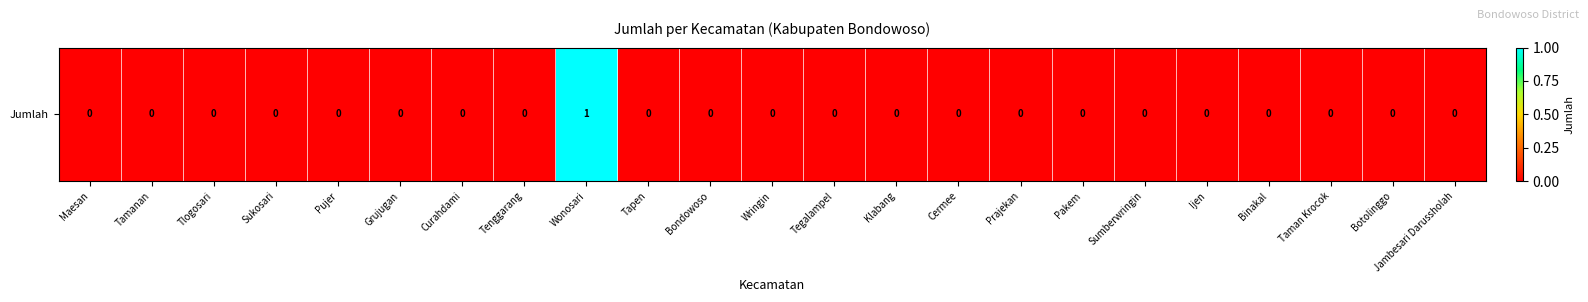

How many data points does each series have?

23